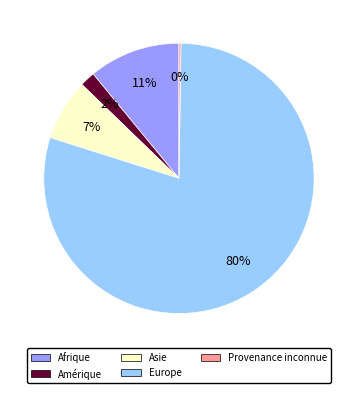

Does any single category account for the majority?

Yes